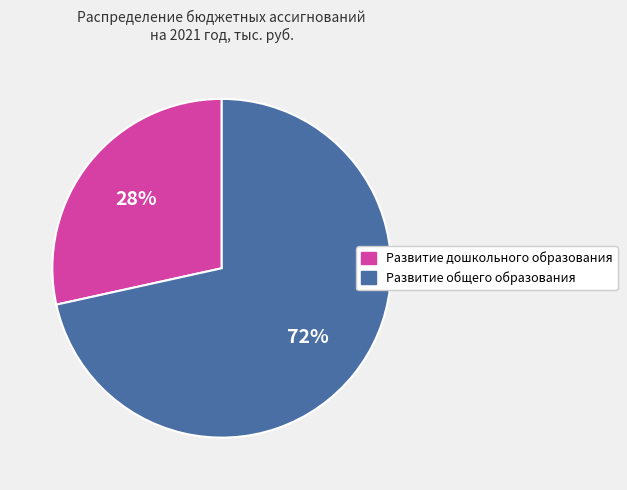

How many slices are in this pie chart?

2